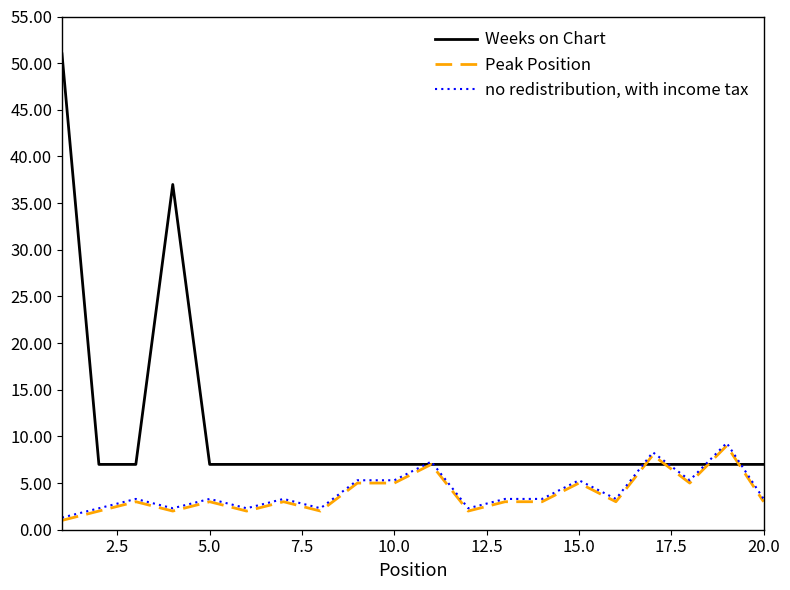

Which series has the widest spread of values?

Weeks on Chart